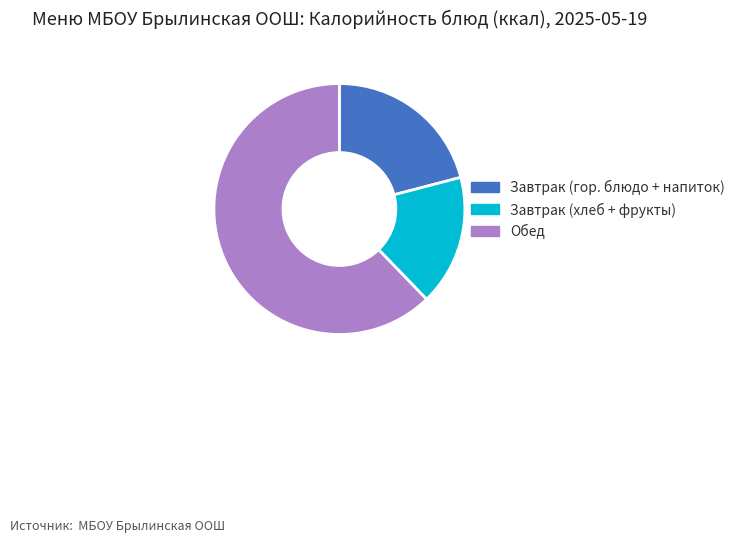

Does any single category account for the majority?

Yes